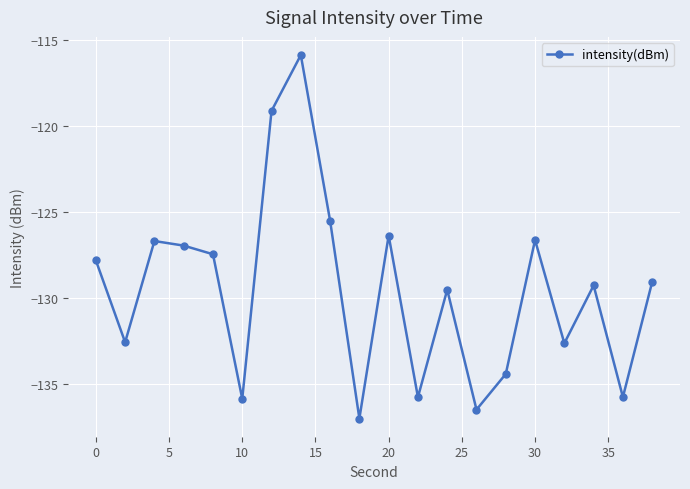

What is the value of the 20th point from the left?

-129.0